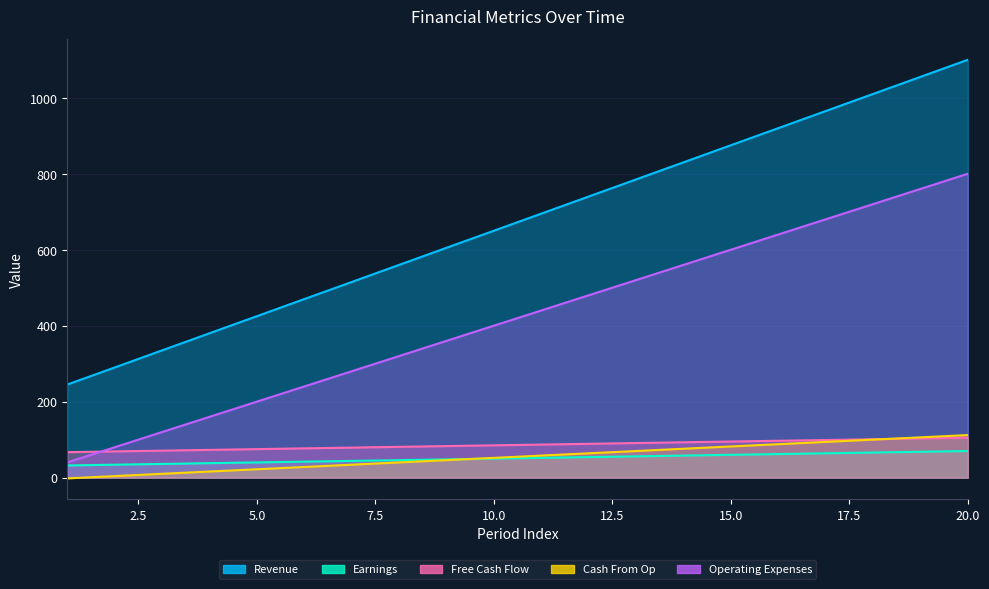

What is the sum of the Free Cash Flow values at 1 and 12?

156